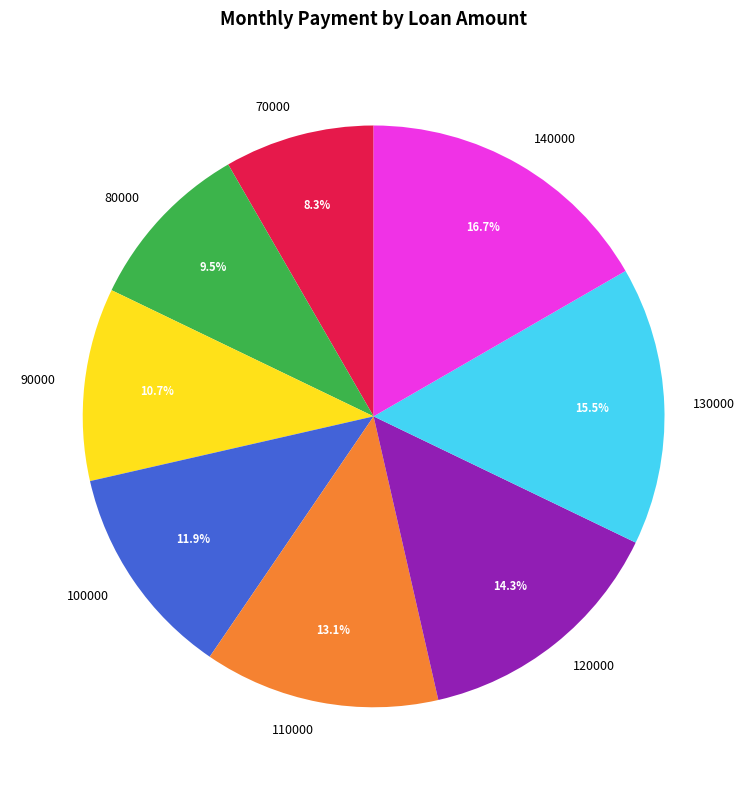

How many slices are in this pie chart?

8